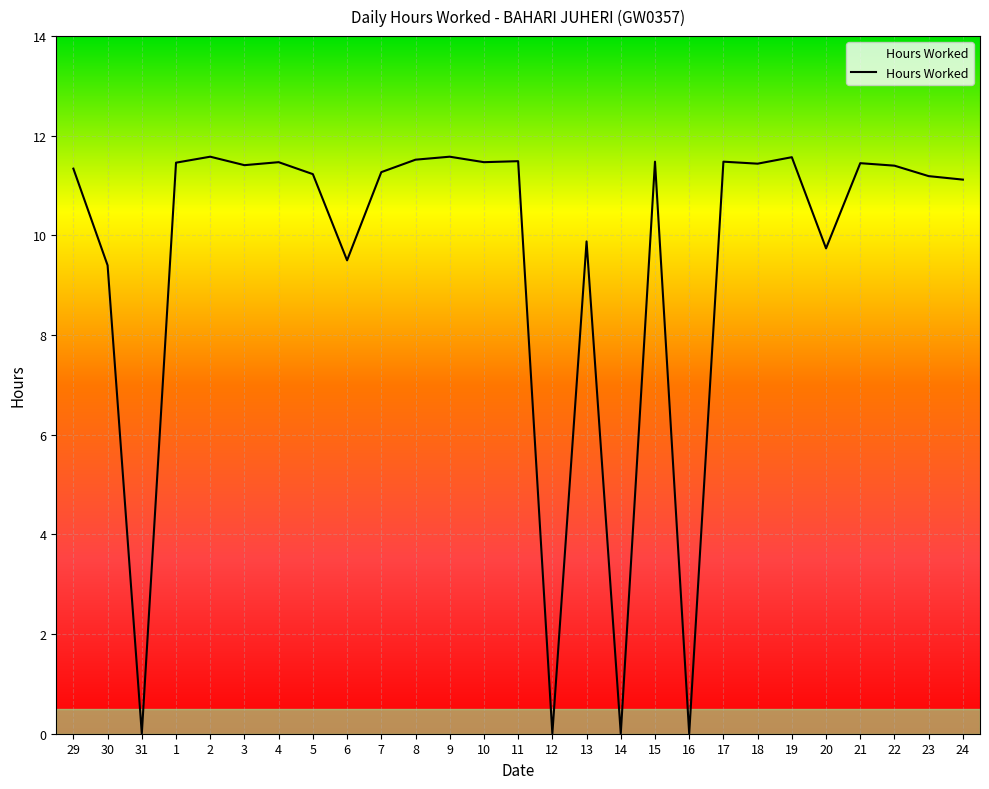

What is the maximum value shown in the chart?

11.6